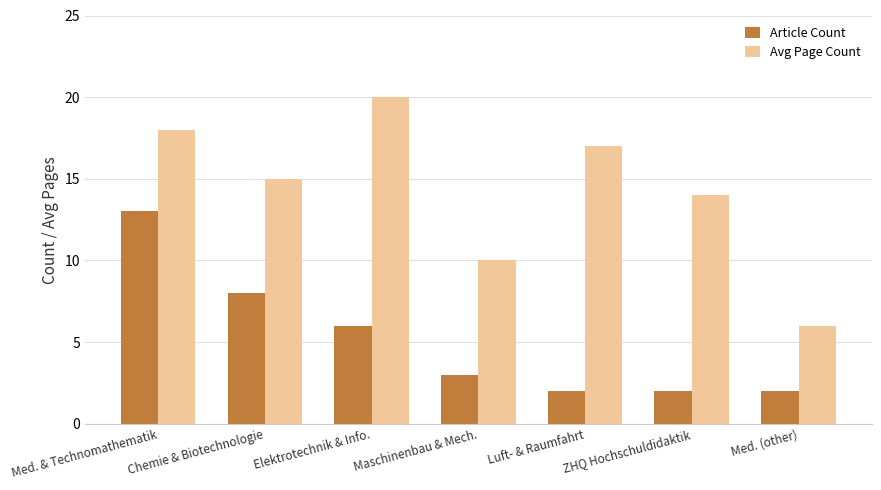

Where does the Article Count series first go above 3?

Med. & Technomathematik